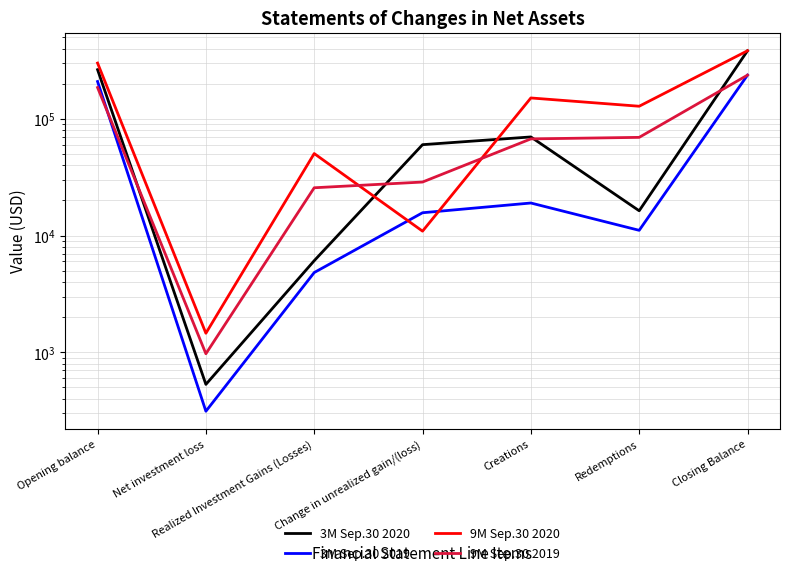

What position from the right is Creations?

3